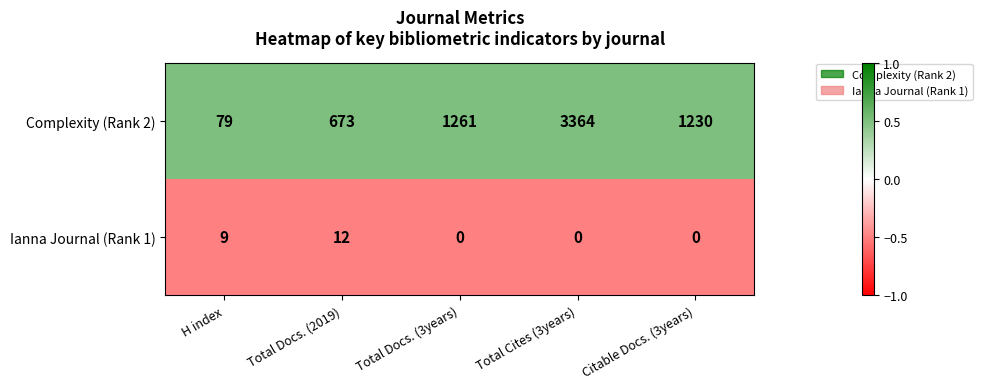

The Complexity (Rank 2) series shows 1961 at Total Docs. (3years). True or false?

False